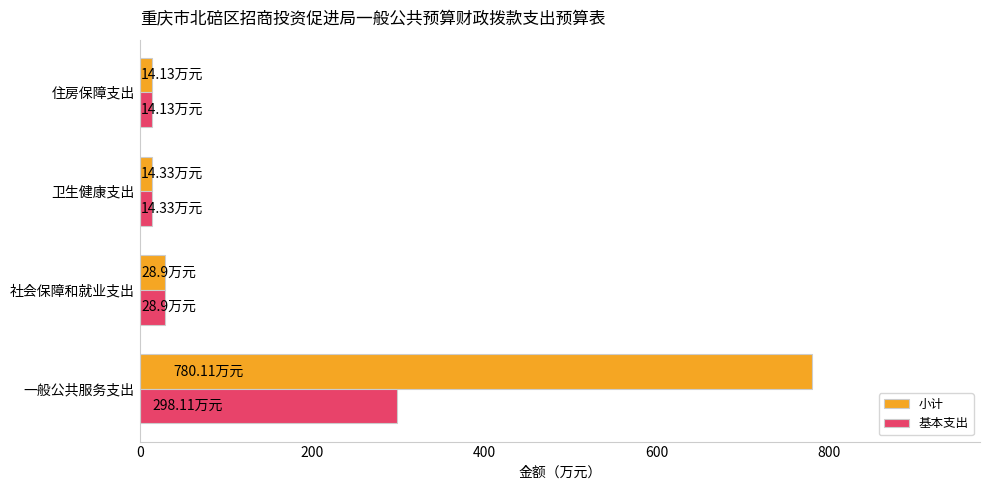

List the series in order of their overall mean, lowest first.

基本支出, 小计